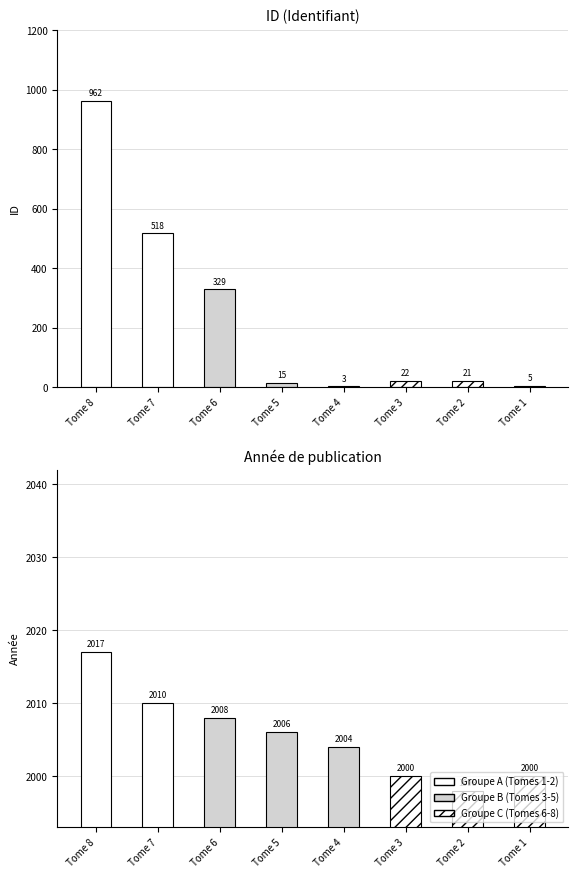

Which series has the widest spread of values?

id